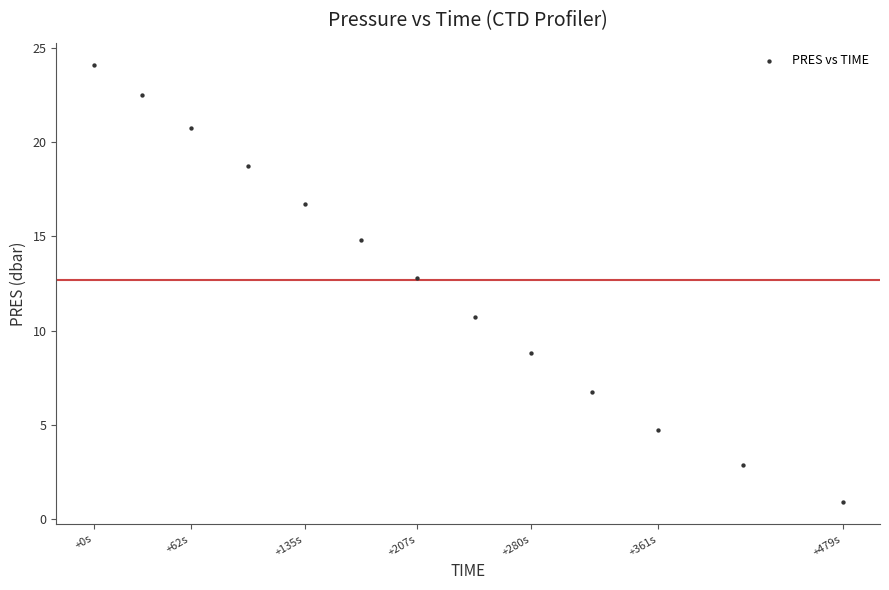

What Y value in the scatter plot is closest to 12?

12.8